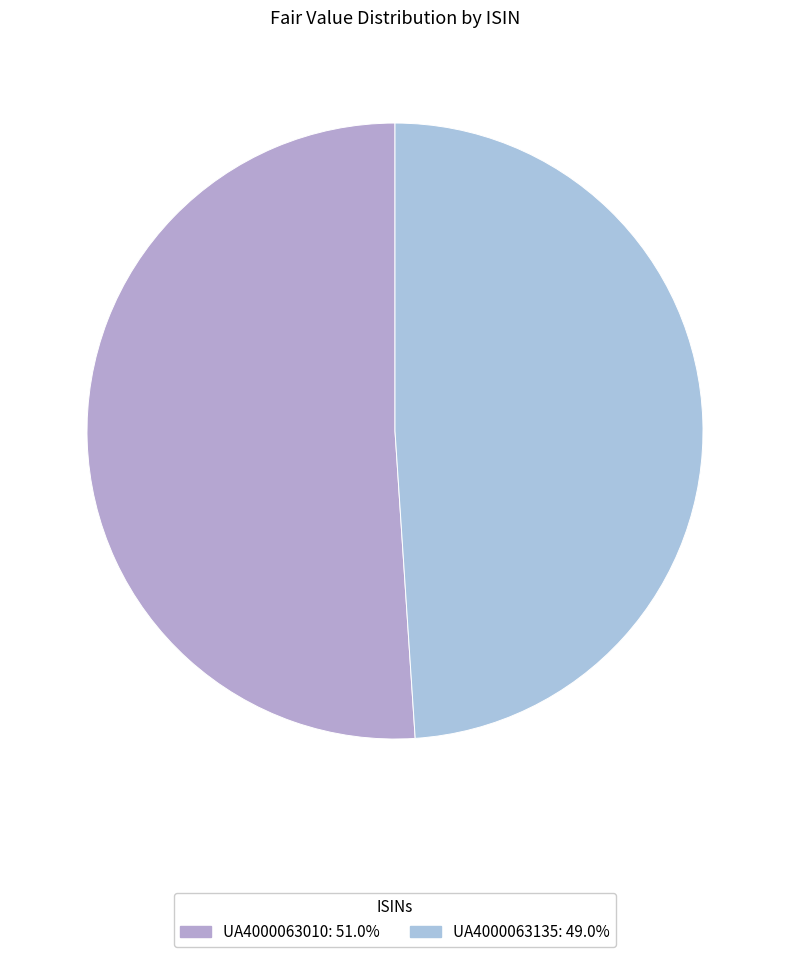

The UA4000063135 slice represents 49% of the pie. True or false?

True